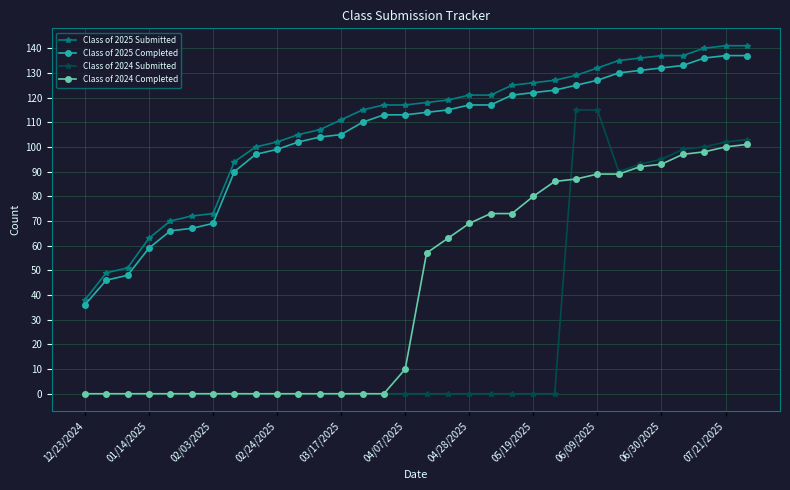

True or false: Class of 2024 Completed and Class of 2025 Completed cross at least once.

False